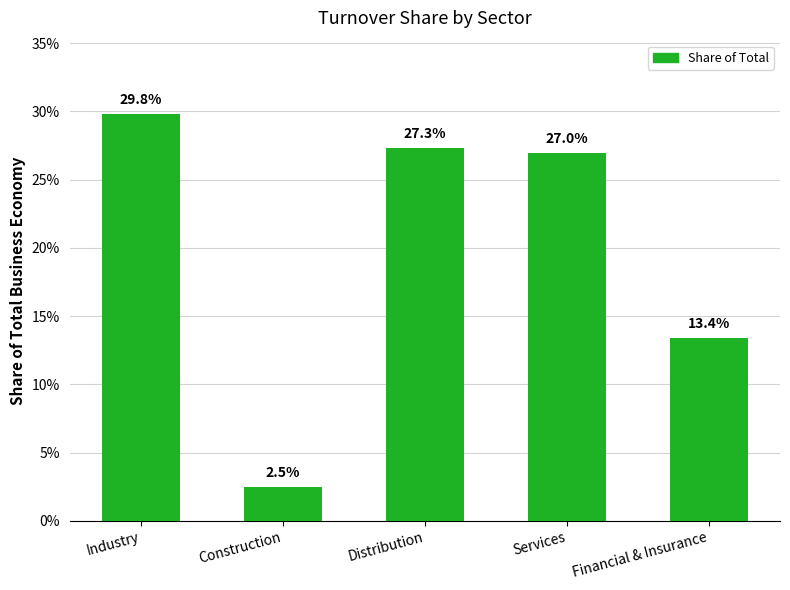

Does the chart contain any negative values?

No